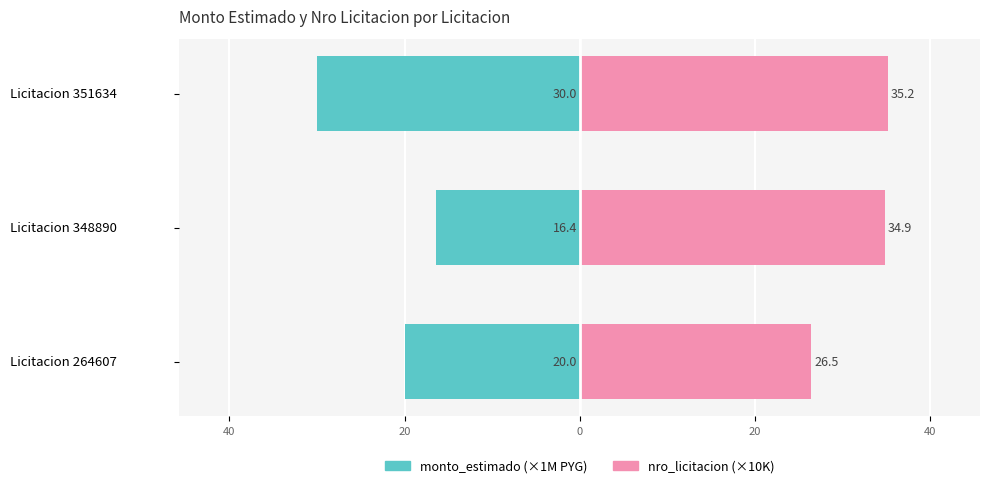

Which series has the largest total across all categories?

nro_licitacion (×10K)